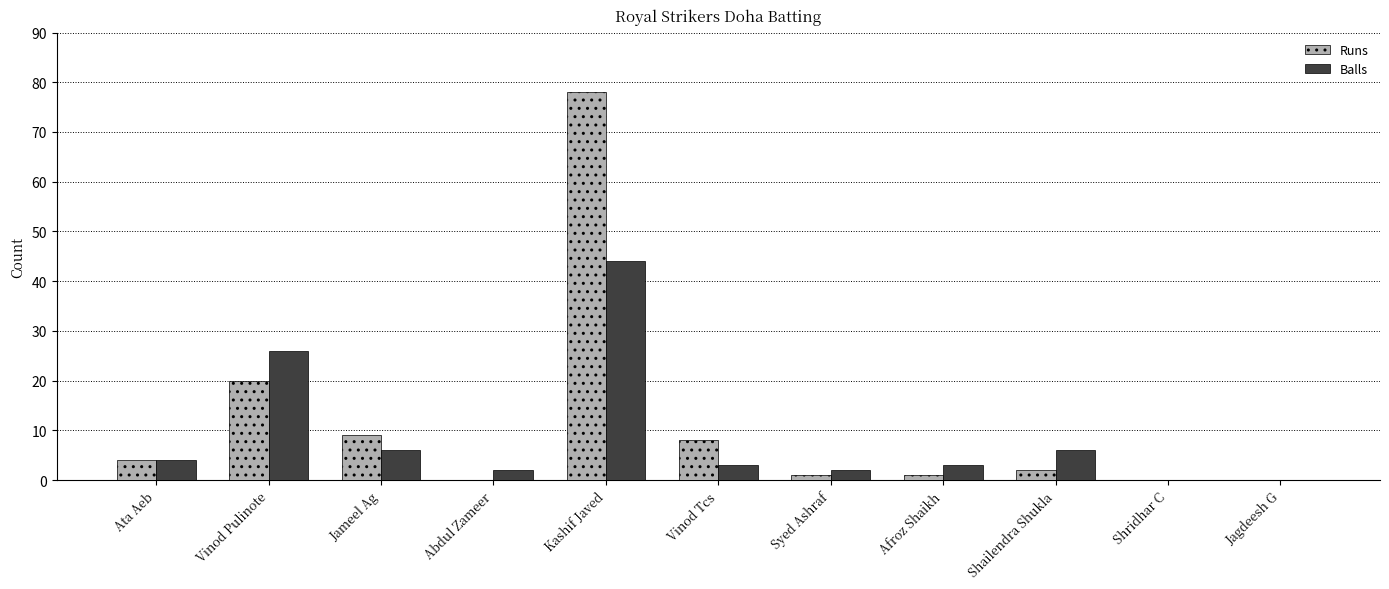

Reading left to right, what are all the values shown in this chart?

Runs: Ata Aeb=4	Vinod Pulinote=20	Jameel Ag=9	Abdul Zameer=0	Kashif Javed=78	Vinod Tcs=8	Syed Ashraf=1	Afroz Shaikh=1	Shailendra Shukla=2	Shridhar C=0	Jagdeesh G=0
Balls: Ata Aeb=4	Vinod Pulinote=26	Jameel Ag=6	Abdul Zameer=2	Kashif Javed=44	Vinod Tcs=3	Syed Ashraf=2	Afroz Shaikh=3	Shailendra Shukla=6	Shridhar C=0	Jagdeesh G=0